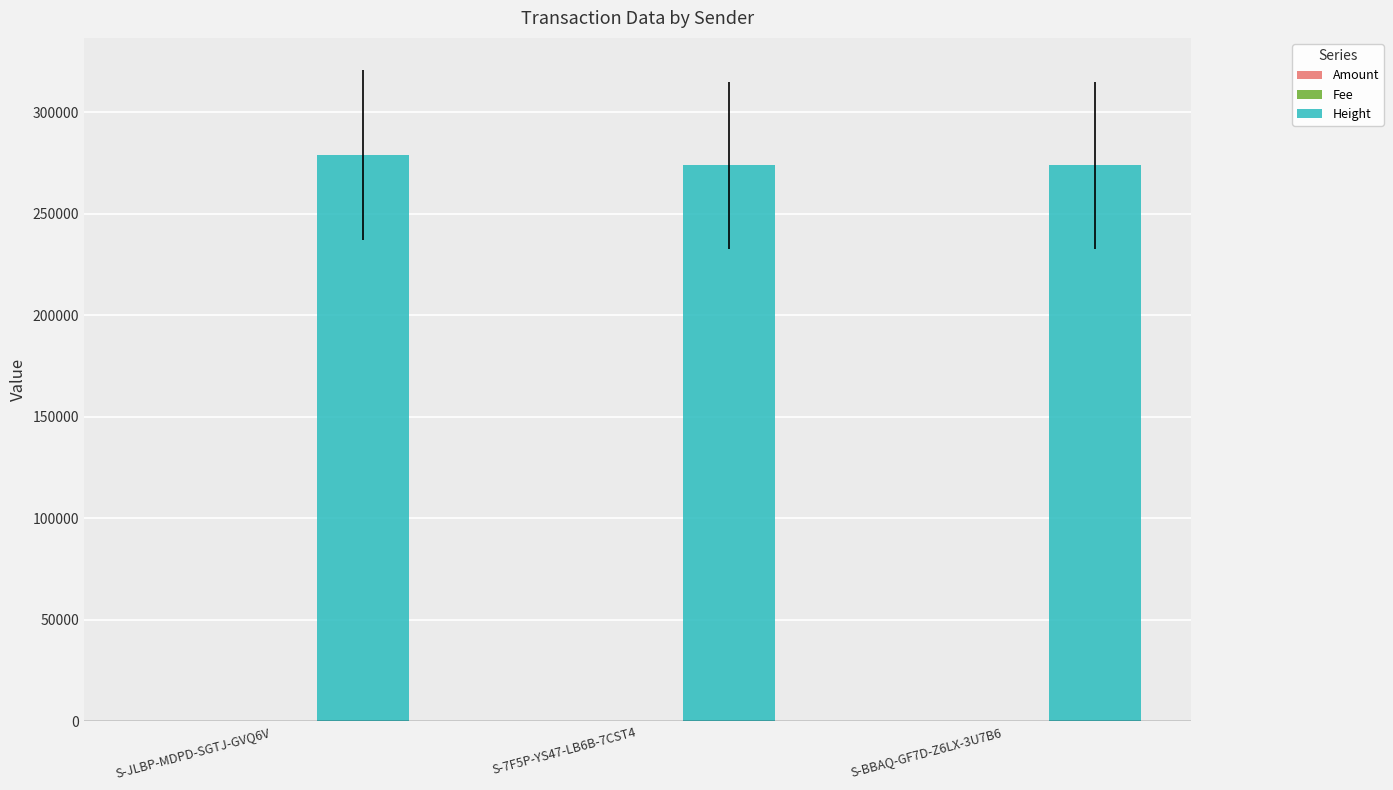

What is the highest value of the Height series?

278750